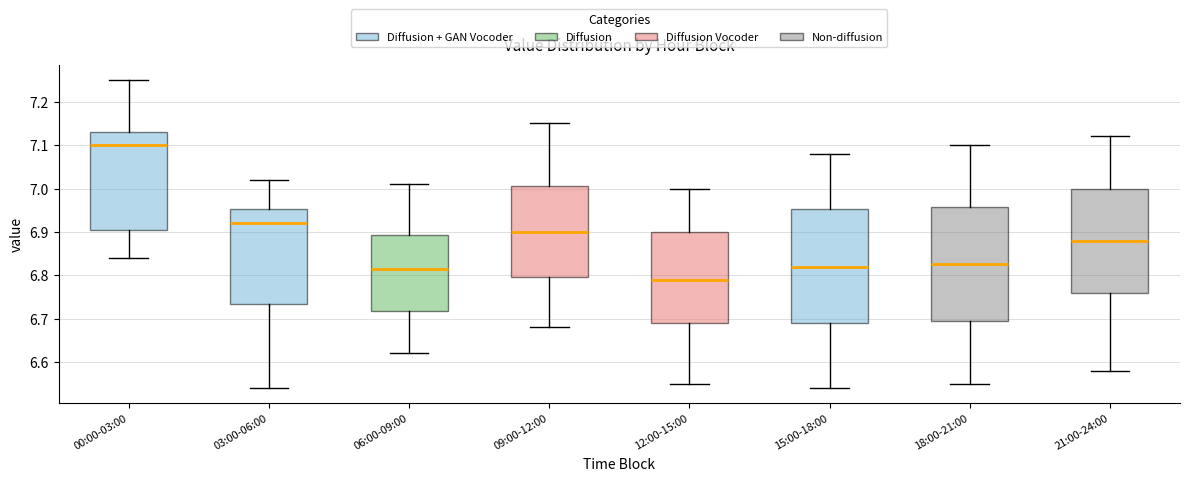

Which box has the lowest median line?

12:00-15:00